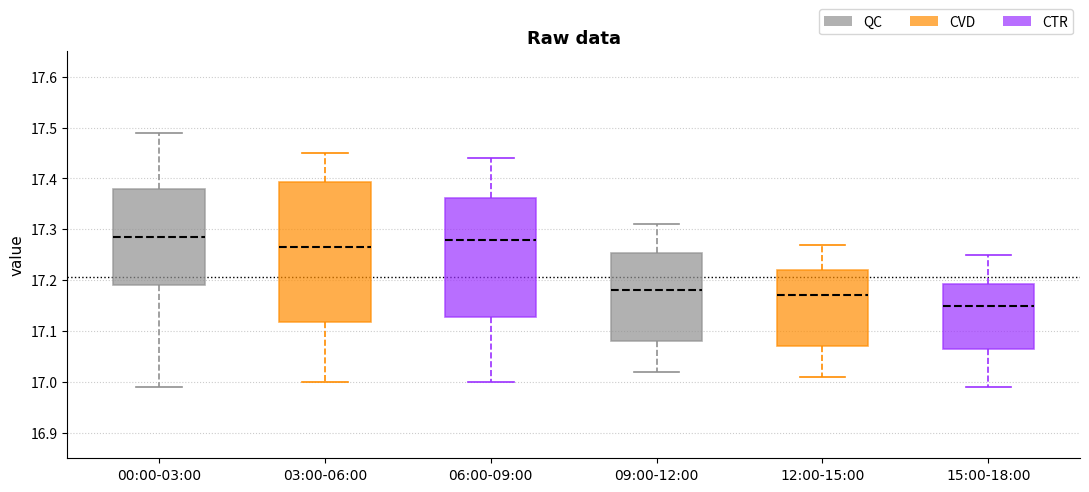

Which box's median line is the lowest?

15:00-18:00